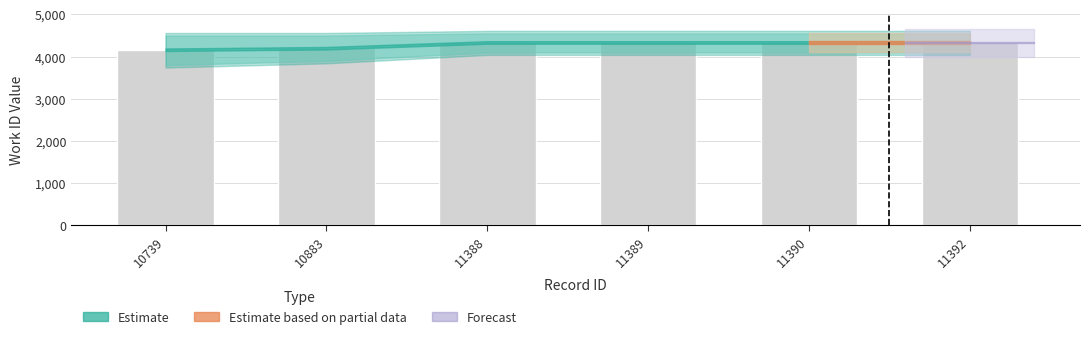

Reading left to right, extract all data points from this chart.

10739=4163	10883=4199	11388=4335	11389=4335	11390=4335	11392=4335